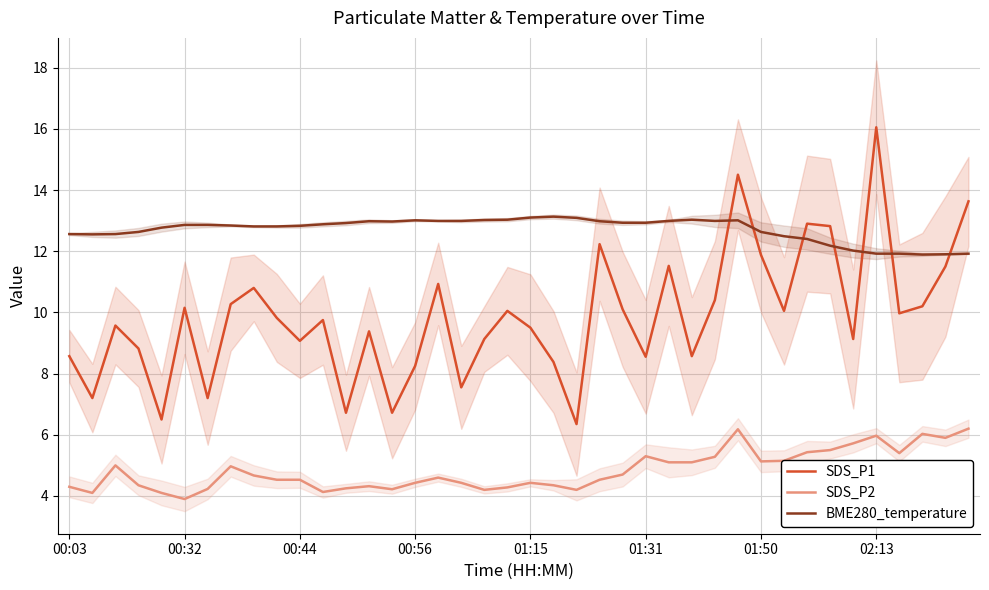

Where is BME280_temperature nearest to the value 12?

34